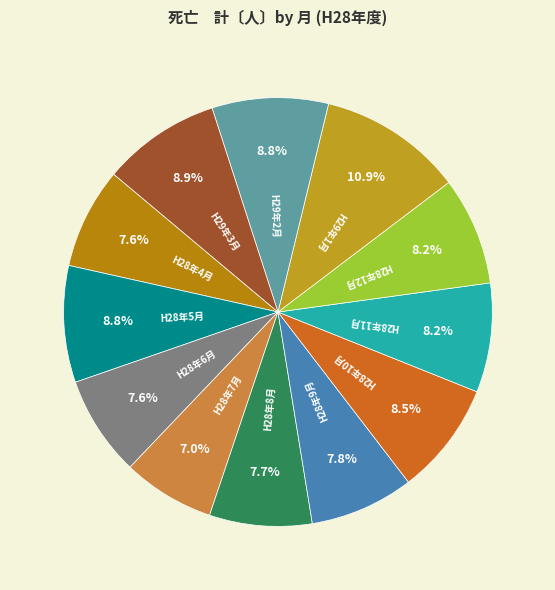

How many slices are in this pie chart?

12